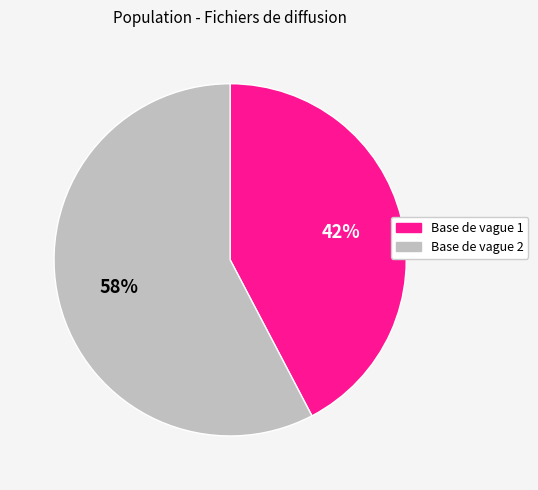

Between Base de vague 2 and Base de vague 1, which is larger?

Base de vague 2